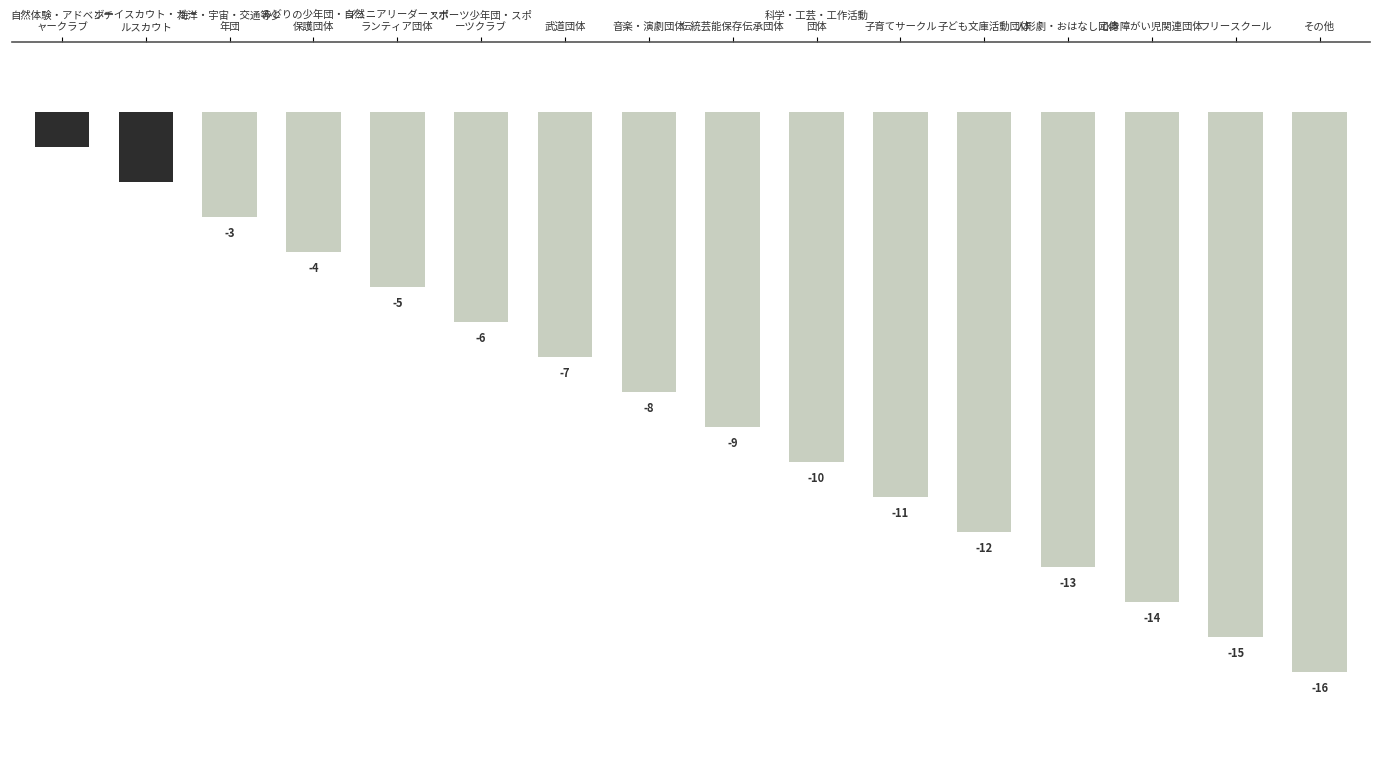

What is the difference between the maximum and minimum values?

15